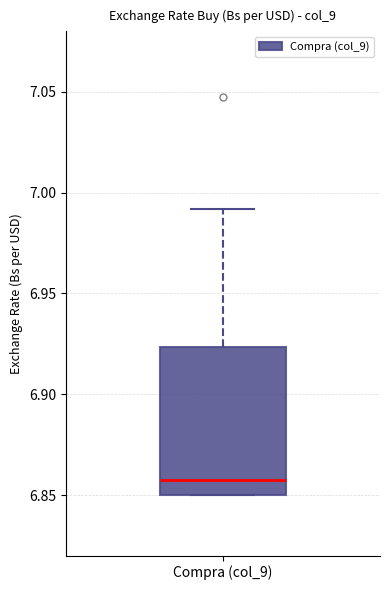

Where is the upper edge of the box for Compra (col_9) on the y-axis? The values are not printed on the chart, so give them approximately, as read against the axis.

6.925